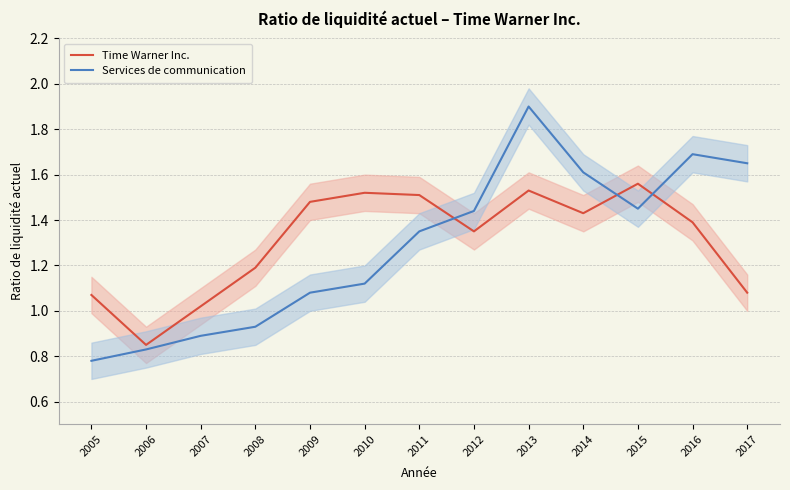

What are all the series names shown in the legend?

Time Warner Inc., Services de communication